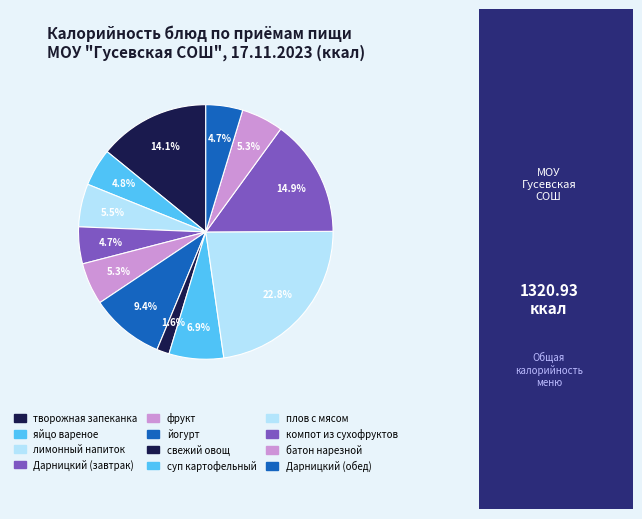

Approximately how many times larger is the value at йогурт compared to свежий овощ?

5.9